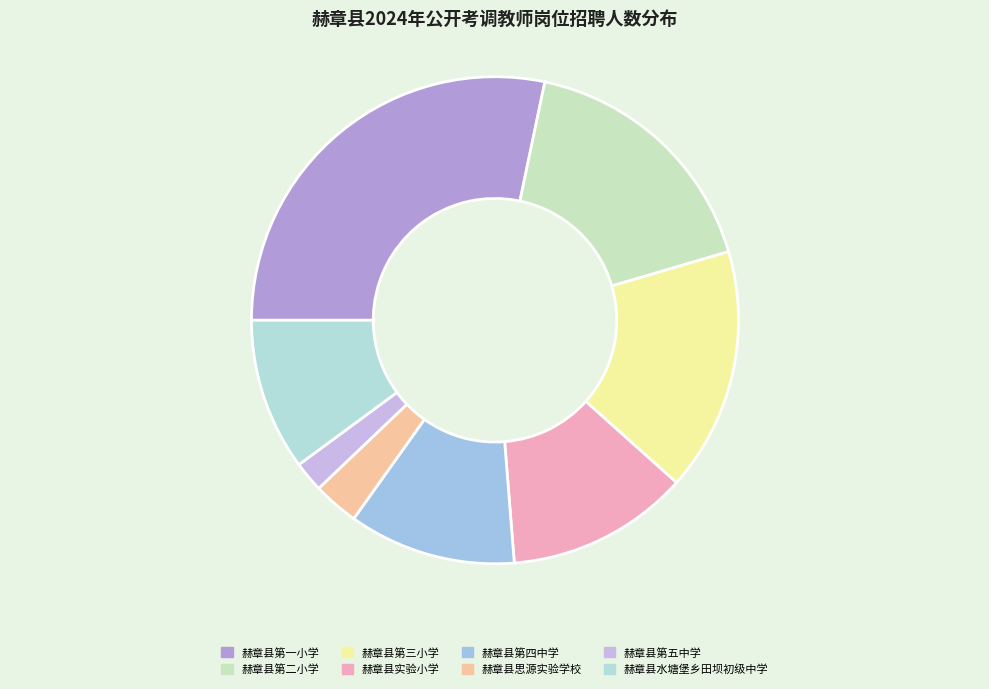

Do 赫章县水塘堡乡田坝初级中学 and 赫章县第一小学 together represent more than half of the pie?

No